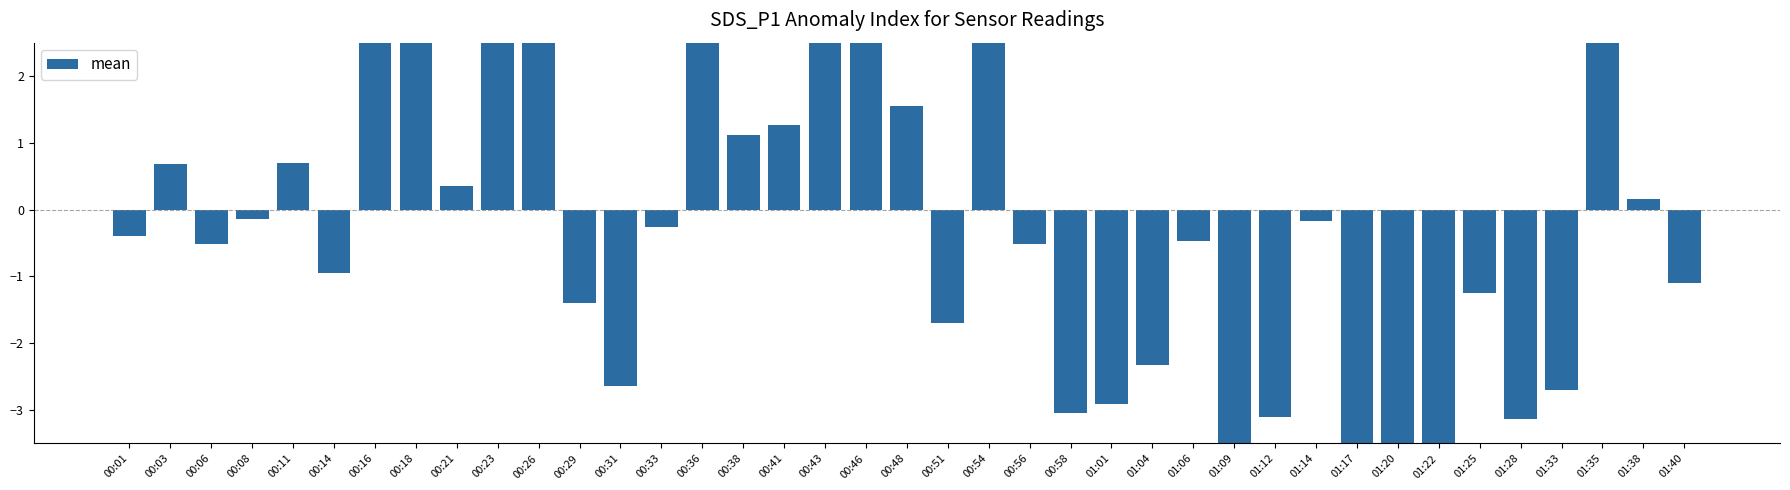

How many positive values are there?

16